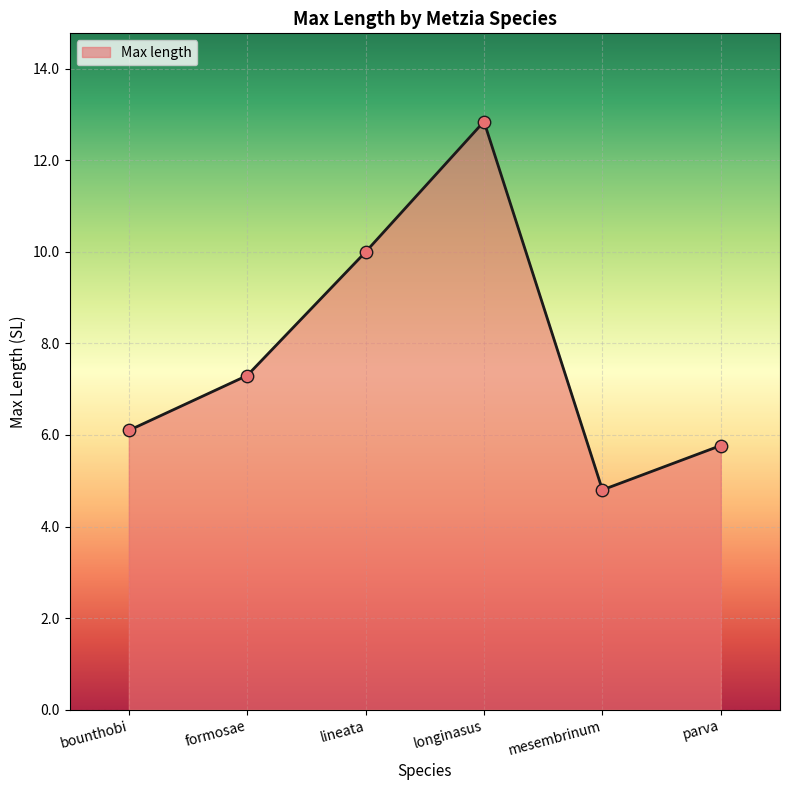

Approximately how many times larger is the value at mesembrinum compared to parva?

0.8